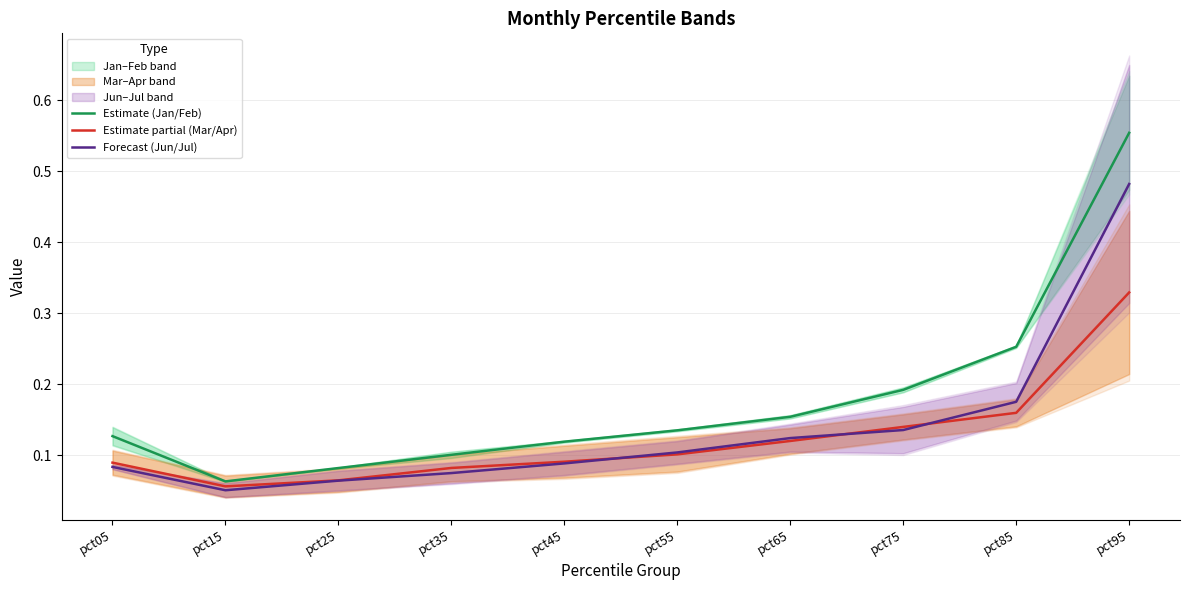

True or false: Forecast (Jun/Jul) and Estimate (Jan/Feb) cross at least once.

False